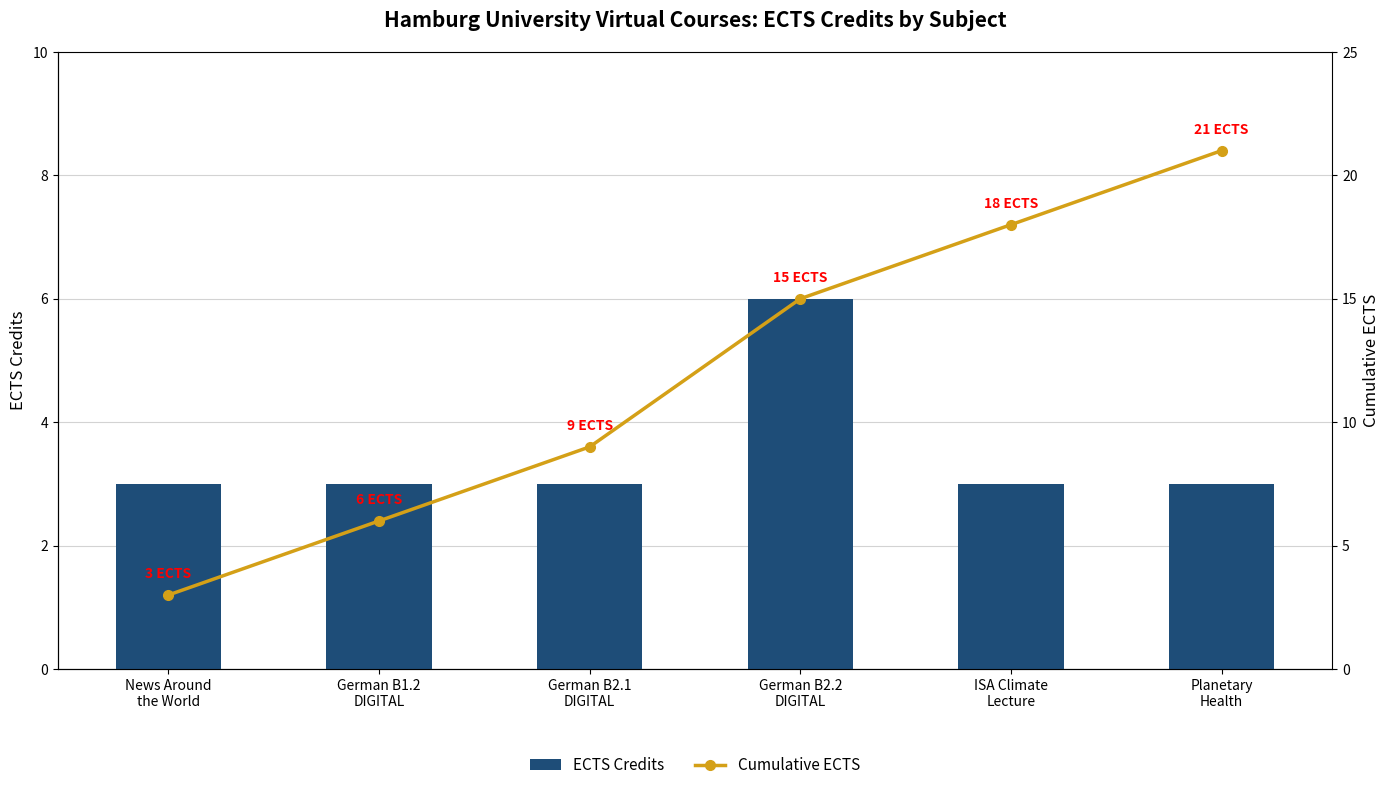

What is the average value of the ECTS Credits series?

4